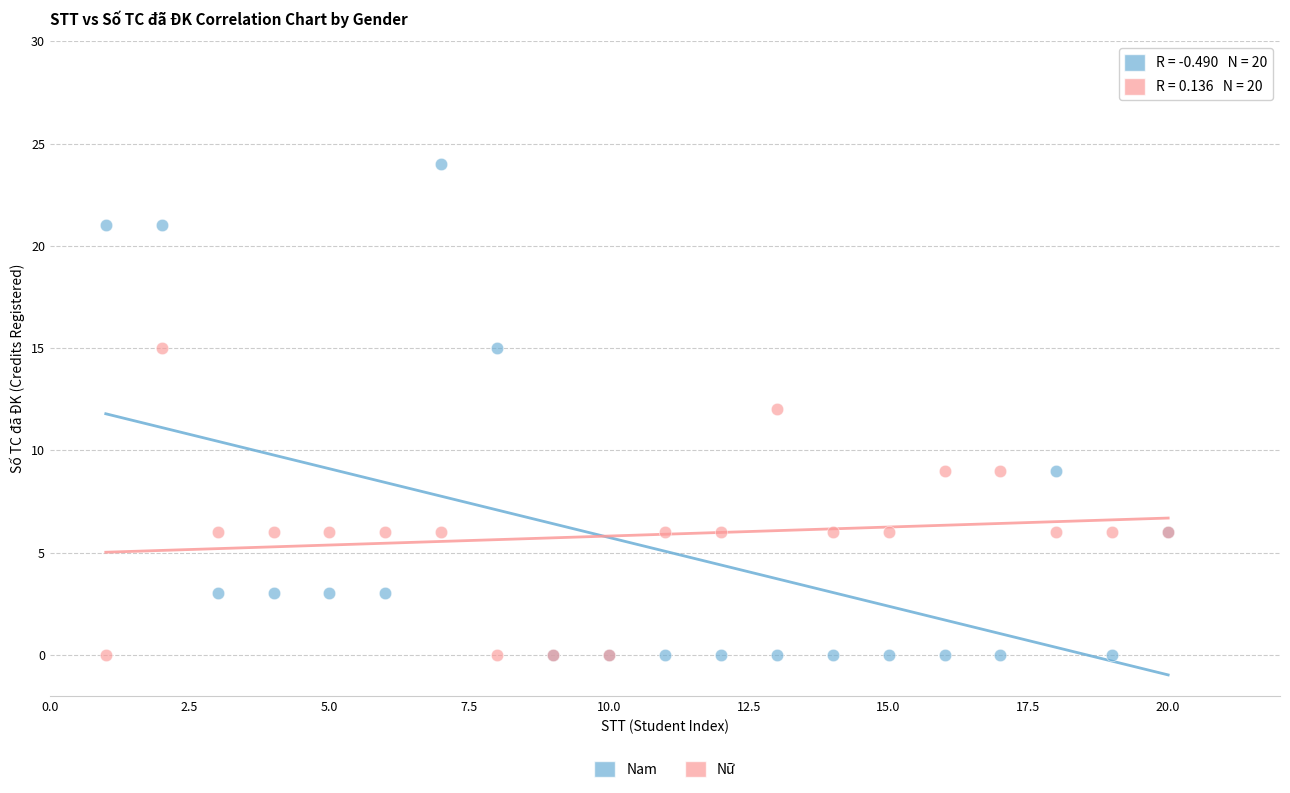

Which series reaches the maximum Y coordinate?

Nam